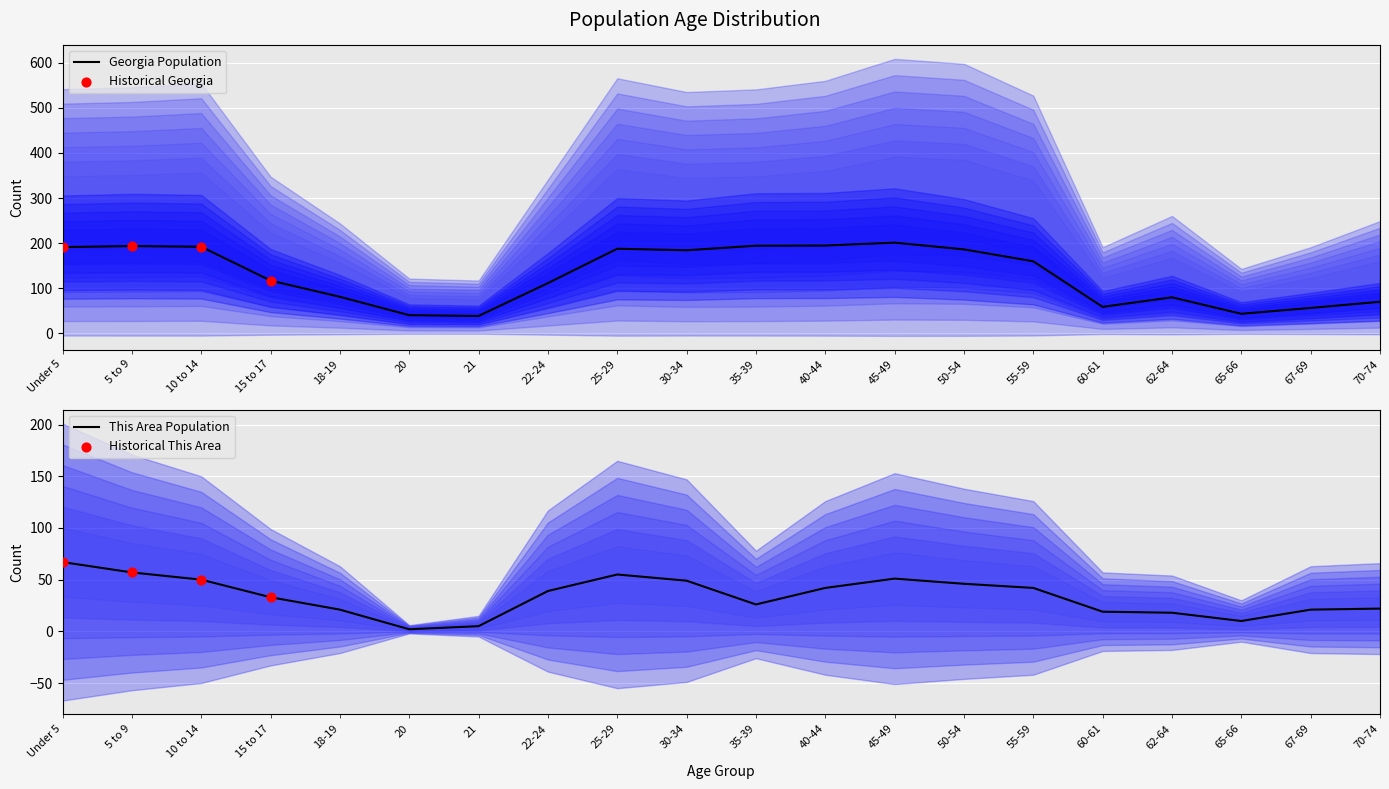

Which series reaches the maximum Y coordinate?

Georgia